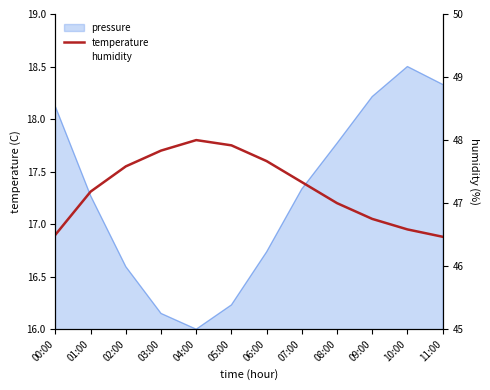

The humidity series shows 81.4 at 01:00. True or false?

False